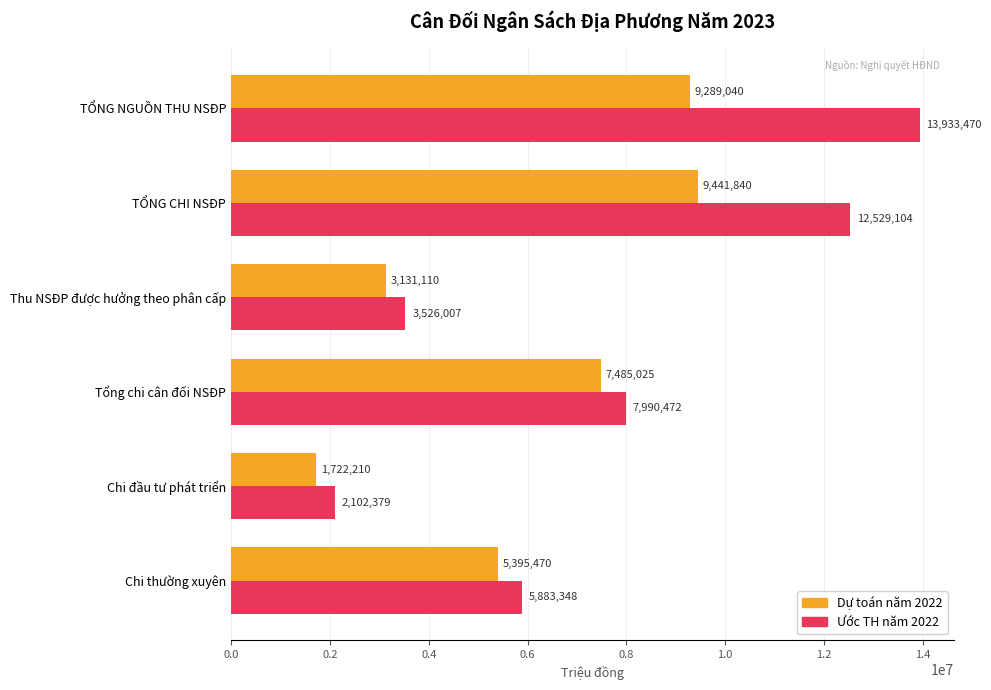

How many categories are shown in the chart?

6